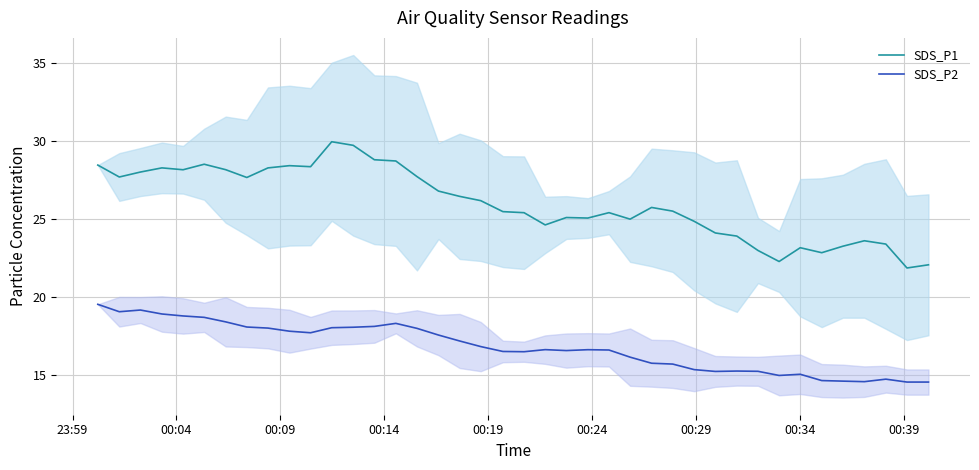

What is the minimum value for SDS_P1?

21.9